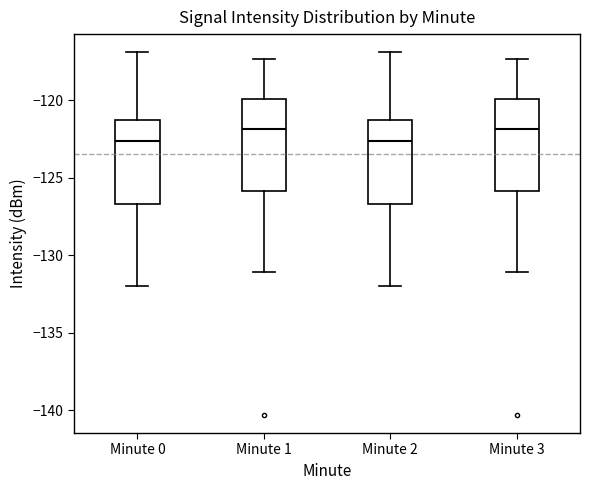

Reading left to right, transcribe this box plot: for each box, give where its median line is, the range the box spans, and where its two whiskers end, as read against the y-axis. The values are not printed on the chart, so give them approximately, as read against the axis.

Minute 0: median -122.5, box -126.5 to -121.5, whiskers -132.0 to -117.0
Minute 1: median -122.0, box -126.0 to -120.0, whiskers -131.0 to -117.5
Minute 2: median -122.5, box -126.5 to -121.5, whiskers -132.0 to -117.0
Minute 3: median -122.0, box -126.0 to -120.0, whiskers -131.0 to -117.5